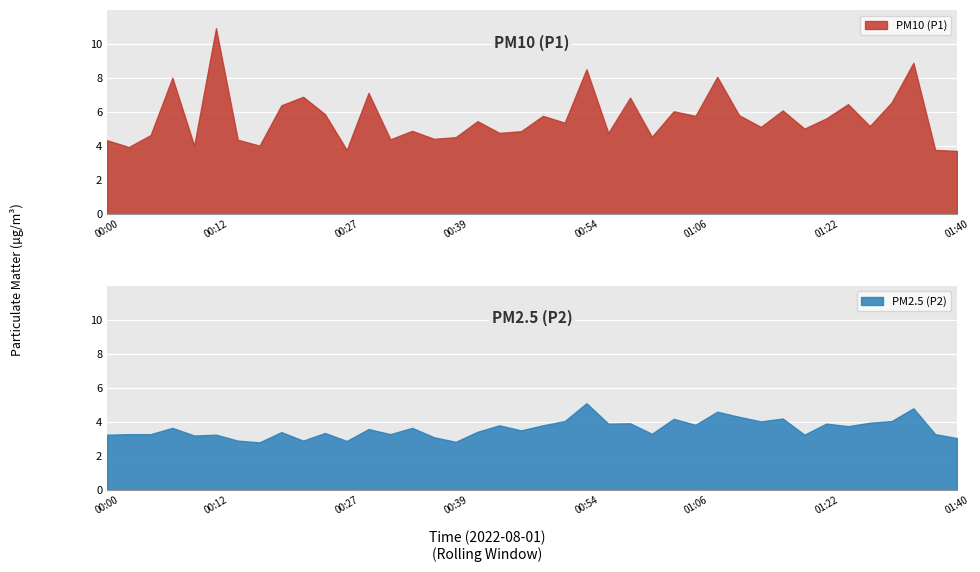

Is it true that P1 equals 2.3 at 00:00?

False